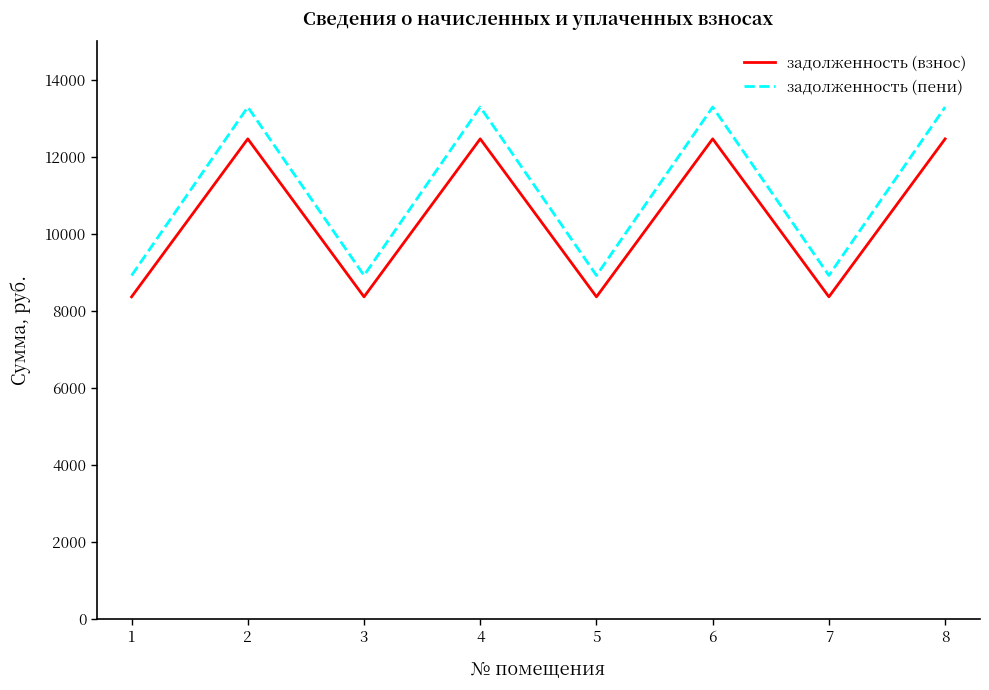

What is the greatest value displayed?

13296.1